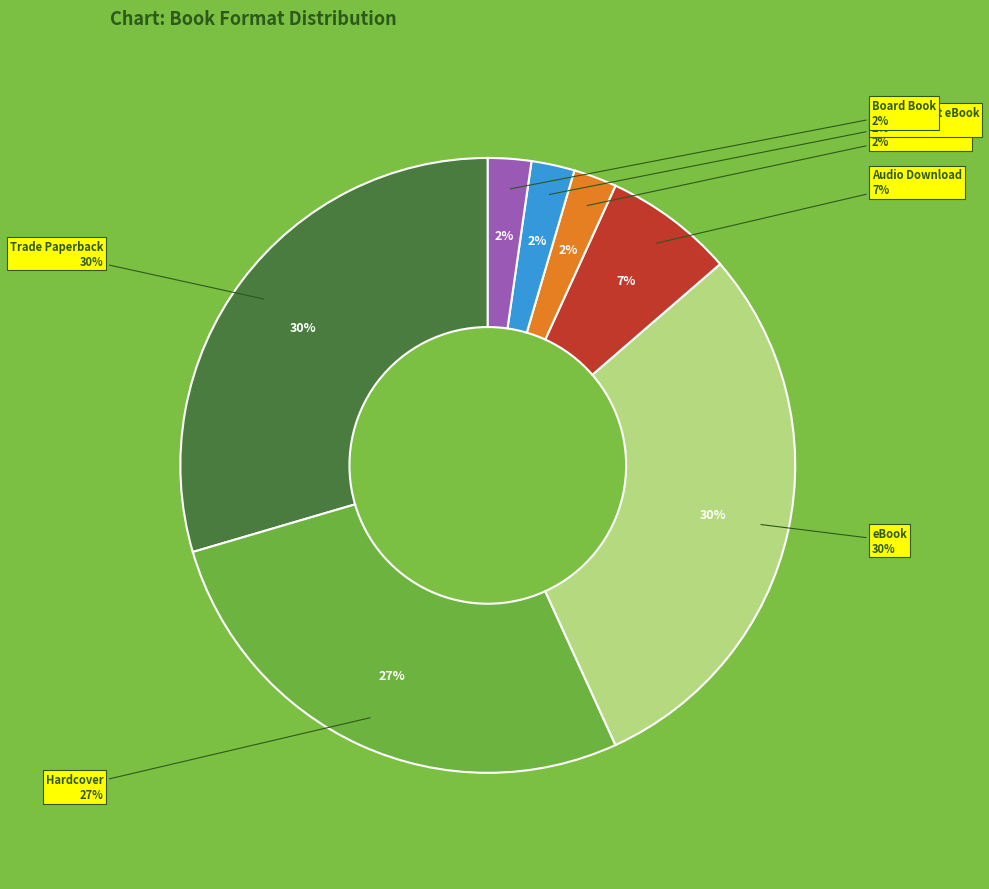

To the nearest percent, what percentage of the pie is Trade Paperback?

30%